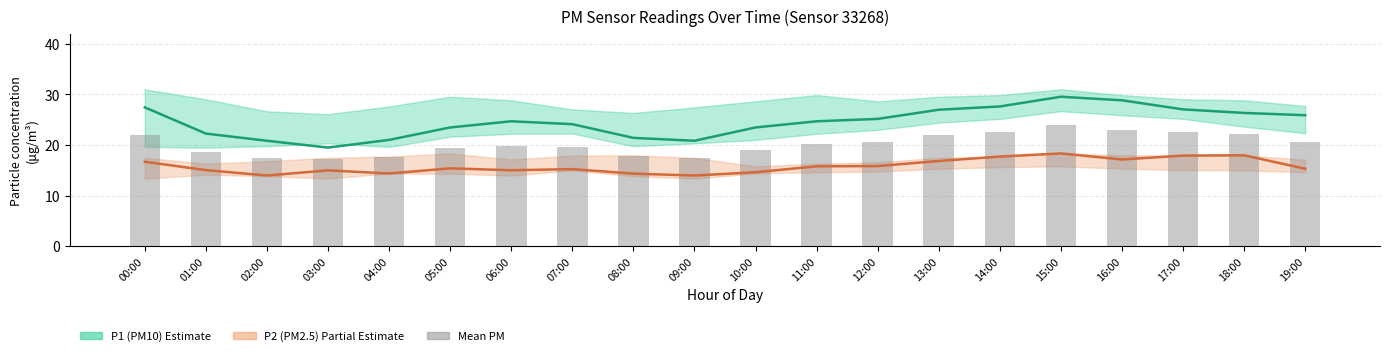

How many distinct data groups are displayed?

3